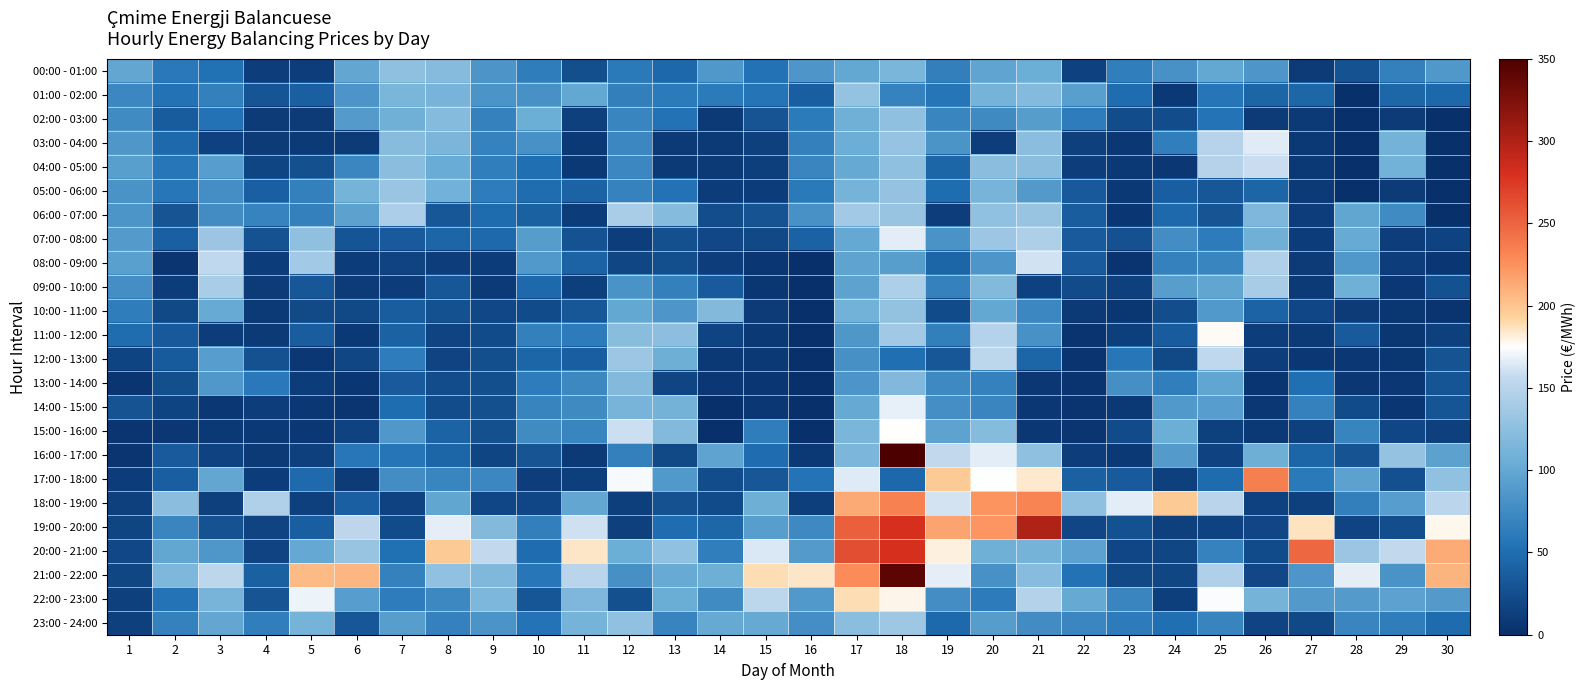

Reading right to left, extract all data points from this chart.

00:00 - 01:00: 30=86.6	29=66.0	28=28.7	27=9.4	26=85.0	25=99.9	24=81.1	23=63.8	22=14.9	21=105.6	20=97.1	19=65.2	18=113.9	17=100.5	16=84.9	15=53.6	14=86.5	13=46.4	12=59.8	11=24.7	10=62.9	9=84.8	8=121.2	7=127.0	6=98.9	5=12.0	4=11.2	3=52.7	2=59.2	1=98.6
01:00 - 02:00: 30=46.5	29=45.0	28=0.0	27=44.5	26=44.3	25=56.6	24=8.1	23=49.5	22=92.5	21=120.2	20=111.7	19=56.5	18=68.1	17=128.8	16=37.8	15=55.8	14=60.7	13=60.6	12=65.6	11=100.0	10=80.4	9=83.3	8=112.8	7=113.5	6=84.1	5=38.8	4=30.2	3=65.8	2=54.6	1=72.3
02:00 - 03:00: 30=0.0	29=10.2	28=0.0	27=8.3	26=9.0	25=55.3	24=23.7	23=23.5	22=62.9	21=90.3	20=74.8	19=70.1	18=126.0	17=108.1	16=60.4	15=30.0	14=8.6	13=54.0	12=70.4	11=13.1	10=105.8	9=66.5	8=120.9	7=108.1	6=89.5	5=9.0	4=9.3	3=54.5	2=36.1	1=75.2
03:00 - 04:00: 30=0.0	29=110.5	28=0.0	27=8.1	26=165.9	25=148.4	24=63.6	23=7.3	22=14.1	21=123.2	20=11.2	19=83.4	18=130.2	17=106.0	16=66.3	15=14.1	14=8.5	13=8.3	12=72.2	11=7.7	10=80.6	9=68.1	8=114.8	7=121.8	6=9.0	5=8.6	4=9.4	3=14.9	2=47.0	1=85.5
04:00 - 05:00: 30=0.0	29=109.8	28=0.0	27=8.1	26=159.0	25=147.7	24=7.0	23=7.5	22=11.7	21=123.1	20=123.5	19=44.1	18=126.6	17=102.3	16=70.8	15=12.7	14=8.5	13=8.5	12=72.4	11=8.0	10=51.3	9=63.8	8=104.2	7=123.3	6=71.1	5=25.5	4=17.6	3=91.3	2=57.4	1=92.6
05:00 - 06:00: 30=0.0	29=10.0	28=0.0	27=8.5	26=43.2	25=31.5	24=37.6	23=7.6	22=33.9	21=88.3	20=113.2	19=50.1	18=129.9	17=110.8	16=59.5	15=10.8	14=10.7	13=53.8	12=67.8	11=41.9	10=48.9	9=62.2	8=109.4	7=132.2	6=111.2	5=65.7	4=38.7	3=78.4	2=57.0	1=82.1
06:00 - 07:00: 30=0.0	29=75.4	28=98.2	27=11.6	26=116.7	25=29.6	24=46.6	23=6.7	22=37.2	21=131.4	20=127.4	19=11.5	18=131.4	17=137.3	16=80.1	15=28.8	14=23.9	13=120.7	12=141.4	11=10.3	10=40.2	9=48.3	8=32.8	7=143.2	6=95.2	5=65.8	4=68.4	3=75.9	2=29.7	1=84.1
07:00 - 08:00: 30=15.2	29=11.4	28=102.7	27=10.7	26=108.6	25=61.9	24=76.9	23=27.9	22=34.5	21=143.8	20=133.4	19=82.0	18=166.3	17=100.7	16=41.5	15=21.1	14=19.7	13=26.0	12=11.0	11=28.2	10=90.6	9=46.8	8=43.4	7=34.6	6=30.2	5=126.9	4=28.2	3=133.2	2=38.7	1=89.4
08:00 - 09:00: 30=6.3	29=12.1	28=86.4	27=10.0	26=145.0	25=69.8	24=67.4	23=3.7	22=34.4	21=161.0	20=84.8	19=43.9	18=91.9	17=96.8	16=0.0	15=6.8	14=11.2	13=25.1	12=18.4	11=42.0	10=87.6	9=10.6	8=11.9	7=15.8	6=10.8	5=137.2	4=10.6	3=154.4	2=5.2	1=93.3
09:00 - 10:00: 30=26.9	29=6.8	28=107.5	27=8.9	26=140.6	25=98.0	24=92.2	23=13.4	22=23.1	21=14.5	20=119.4	19=67.0	18=143.7	17=96.1	16=0.0	15=6.1	14=34.6	13=66.2	12=82.3	11=12.4	10=47.0	9=8.3	8=31.9	7=10.9	6=9.4	5=32.1	4=9.9	3=142.0	2=10.4	1=78.1
10:00 - 11:00: 30=3.4	29=5.6	28=8.9	27=18.5	26=42.2	25=87.6	24=24.1	23=5.7	22=8.7	21=71.9	20=100.4	19=23.0	18=128.4	17=109.4	16=0.0	15=10.1	14=119.6	13=84.9	12=100.0	11=31.7	10=23.1	9=19.2	8=26.7	7=37.0	6=21.1	5=21.9	4=8.8	3=102.5	2=19.9	1=63.5
11:00 - 12:00: 30=14.3	29=5.8	28=34.6	27=8.8	26=11.4	25=176.6	24=36.3	23=12.7	22=4.0	21=80.8	20=147.6	19=65.3	18=136.2	17=85.7	16=0.0	15=8.0	14=16.5	13=124.7	12=122.5	11=62.2	10=65.8	9=22.3	8=16.7	7=40.5	6=8.1	5=37.1	4=8.3	3=10.6	2=34.1	1=49.1
12:00 - 13:00: 30=29.0	29=5.9	28=6.9	27=7.2	26=12.0	25=153.9	24=20.0	23=57.2	22=4.0	21=43.4	20=152.1	19=32.5	18=51.5	17=79.4	16=0.0	15=8.1	14=8.1	13=107.0	12=133.6	11=37.9	10=44.0	9=25.3	8=15.9	7=62.4	6=18.4	5=7.4	4=27.5	3=91.0	2=35.0	1=17.1
13:00 - 14:00: 30=30.1	29=7.3	28=7.4	27=51.5	26=4.6	25=98.4	24=63.7	23=79.3	22=4.0	21=7.2	20=66.4	19=73.6	18=118.0	17=84.3	16=0.0	15=6.6	14=7.5	13=17.4	12=119.0	11=72.9	10=62.8	9=25.1	8=23.4	7=34.2	6=6.6	5=10.4	4=59.2	3=86.4	2=25.2	1=5.4
14:00 - 15:00: 30=30.4	29=6.7	28=21.9	27=67.1	26=7.0	25=91.2	24=87.0	23=7.6	22=4.0	21=6.9	20=71.0	19=78.5	18=168.1	17=102.5	16=0.0	15=6.9	14=0.0	13=110.7	12=113.4	11=75.0	10=69.7	9=25.5	8=23.8	7=50.5	6=5.2	5=6.9	4=11.1	3=7.4	2=17.0	1=28.9
15:00 - 16:00: 30=13.8	29=18.9	28=69.4	27=13.7	26=8.1	25=14.0	24=105.9	23=22.8	22=5.2	21=7.0	20=120.3	19=96.0	18=175.3	17=114.0	16=0.0	15=63.4	14=0.0	13=119.0	12=159.7	11=70.2	10=75.7	9=25.9	8=42.0	7=86.5	6=15.6	5=7.3	4=7.6	3=7.9	2=7.2	1=5.4
16:00 - 17:00: 30=95.1	29=129.4	28=28.7	27=43.9	26=107.2	25=15.4	24=88.9	23=8.1	22=11.2	21=126.7	20=166.7	19=154.7	18=807.8	17=115.4	16=7.9	15=49.7	14=96.7	13=20.8	12=65.9	11=8.7	10=29.6	9=17.1	8=44.0	7=56.3	6=57.4	5=13.2	4=8.6	3=15.3	2=34.4	1=5.1
17:00 - 18:00: 30=127.4	29=26.4	28=94.7	27=59.6	26=234.7	25=48.2	24=13.7	23=34.9	22=40.2	21=183.8	20=174.8	19=196.8	18=46.4	17=165.0	16=54.9	15=32.0	14=23.9	13=87.2	12=172.5	11=12.9	10=11.1	9=72.2	8=69.8	7=77.9	6=9.6	5=47.3	4=10.5	3=98.5	2=38.2	1=10.5
18:00 - 19:00: 30=151.1	29=91.3	28=65.4	27=13.2	26=14.5	25=151.0	24=197.0	23=166.6	22=126.9	21=232.7	20=224.0	19=161.4	18=234.0	17=213.2	16=12.5	15=107.1	14=22.6	13=27.4	12=12.7	11=98.6	10=18.5	9=18.8	8=98.0	7=15.6	6=38.8	5=13.1	4=145.4	3=13.1	2=123.3	1=13.4
19:00 - 20:00: 30=177.8	29=24.4	28=16.0	27=185.9	26=18.9	25=15.3	24=13.8	23=26.8	22=18.9	21=299.7	20=223.4	19=215.8	18=280.0	17=252.8	16=73.2	15=92.1	14=45.0	13=49.9	12=13.9	11=160.1	10=65.6	9=119.4	8=167.4	7=22.9	6=152.5	5=37.6	4=16.1	3=28.1	2=71.1	1=17.4
20:00 - 21:00: 30=212.2	29=155.0	28=132.9	27=248.2	26=22.7	25=68.2	24=18.0	23=18.9	22=95.0	21=111.7	20=108.0	19=180.9	18=280.0	17=262.8	16=89.4	15=163.7	14=64.3	13=127.4	12=105.3	11=184.9	10=49.8	9=155.1	8=197.2	7=52.4	6=131.3	5=100.8	4=16.2	3=85.6	2=99.6	1=19.4
21:00 - 22:00: 30=208.2	29=82.3	28=166.9	27=85.4	26=19.7	25=145.2	24=17.9	23=20.0	22=54.1	21=122.2	20=80.4	19=166.8	18=341.5	17=227.8	16=185.1	15=188.5	14=106.9	13=103.2	12=79.8	11=150.0	10=57.1	9=117.0	8=127.7	7=66.8	6=207.1	5=204.8	4=40.2	3=152.3	2=116.0	1=17.9
22:00 - 23:00: 30=88.8	29=94.8	28=89.3	27=88.4	26=110.9	25=174.1	24=12.5	23=70.7	22=102.1	21=147.6	20=62.1	19=77.2	18=179.0	17=188.5	16=87.7	15=151.9	14=75.8	13=105.2	12=25.9	11=116.8	10=31.4	9=116.2	8=72.6	7=62.6	6=91.3	5=169.3	4=29.8	3=113.3	2=54.9	1=13.7
23:00 - 24:00: 30=48.0	29=63.2	28=70.5	27=19.9	26=16.0	25=69.6	24=51.4	23=61.6	22=71.4	21=76.2	20=90.3	19=46.9	18=135.3	17=123.4	16=78.2	15=102.5	14=102.0	13=69.2	12=127.4	11=111.8	10=55.2	9=83.4	8=67.7	7=91.7	6=32.3	5=111.5	4=64.3	3=98.7	2=67.6	1=13.7